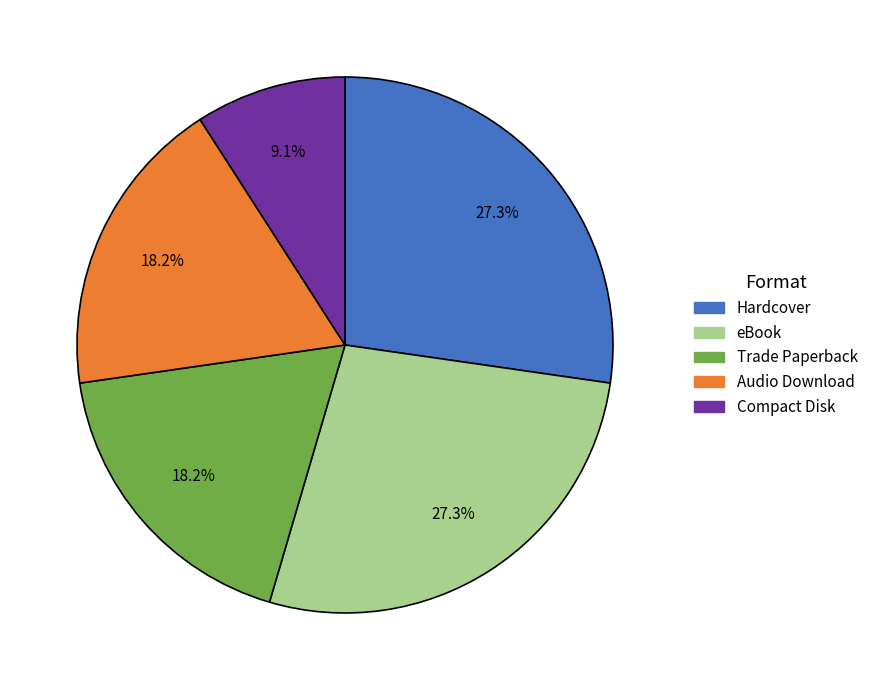

What percentage is the Trade Paperback slice, to the nearest percent?

18%